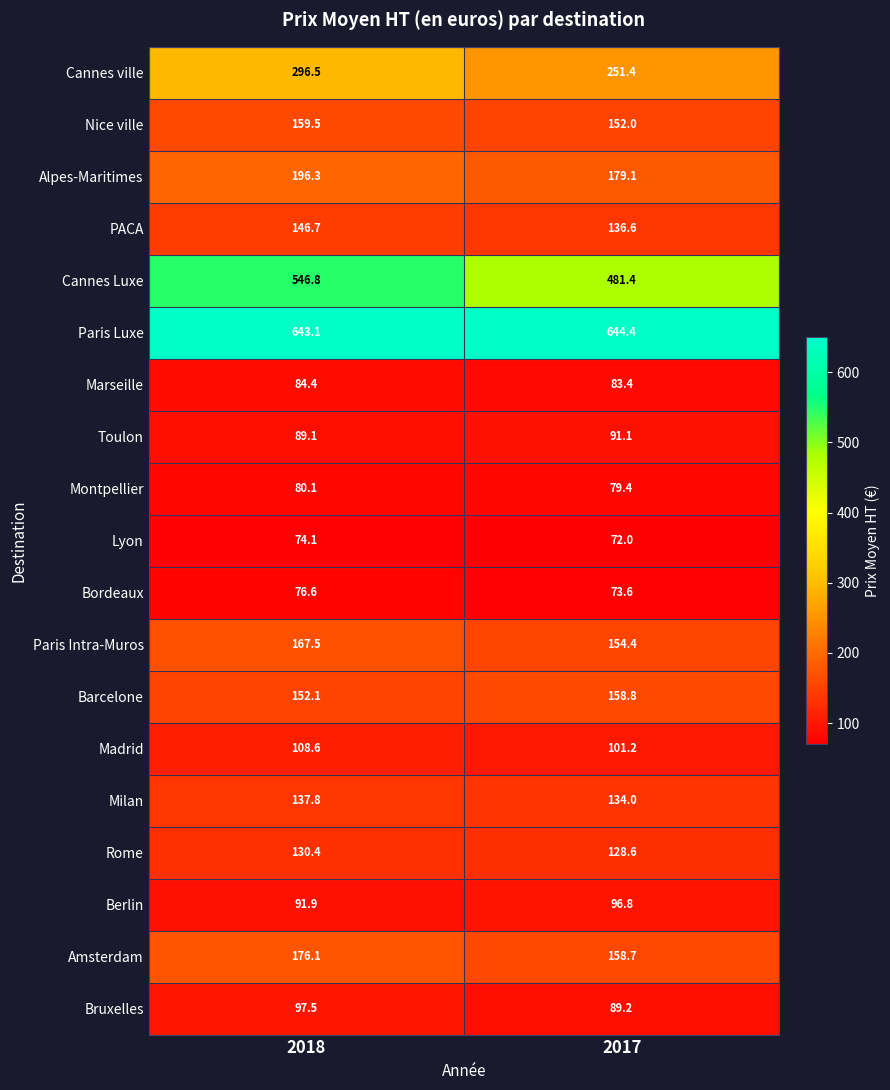

At 2017, list the series in order from smallest to largest.

Lyon, Bordeaux, Montpellier, Marseille, Bruxelles, Toulon, Berlin, Madrid, Rome, Milan, PACA, Nice ville, Paris Intra-Muros, Amsterdam, Barcelone, Alpes-Maritimes, Cannes ville, Cannes Luxe, Paris Luxe